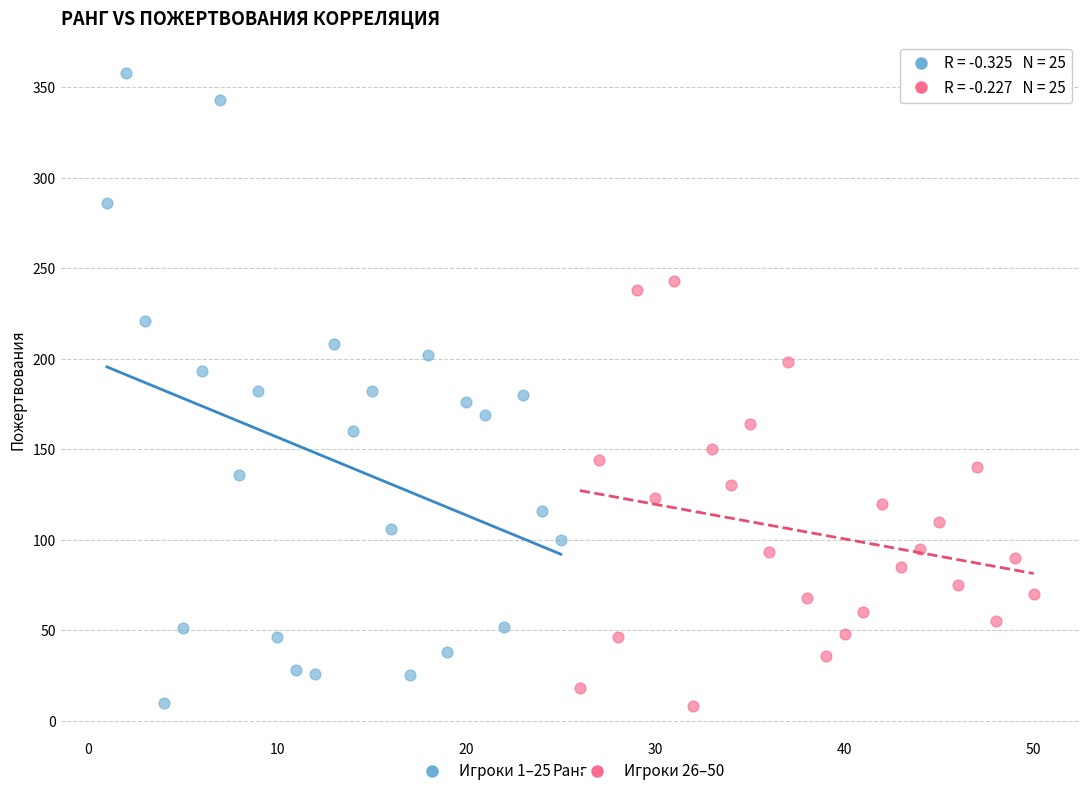

Which series contains the highest Y value?

Игроки 1–25